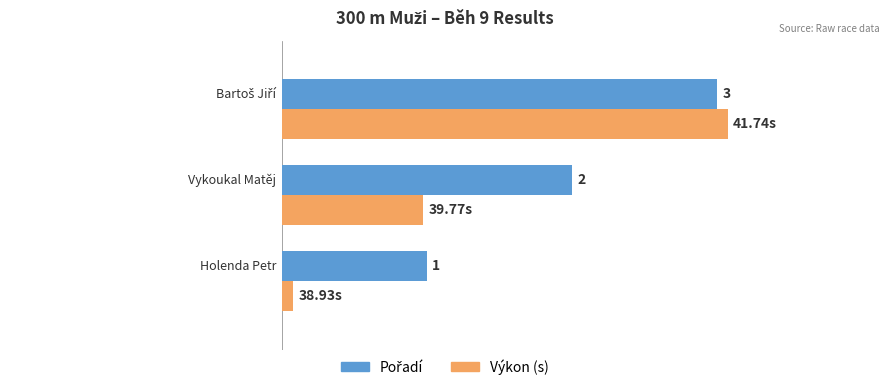

What are all the series names shown in the legend?

Pořadí, Výkon (s)